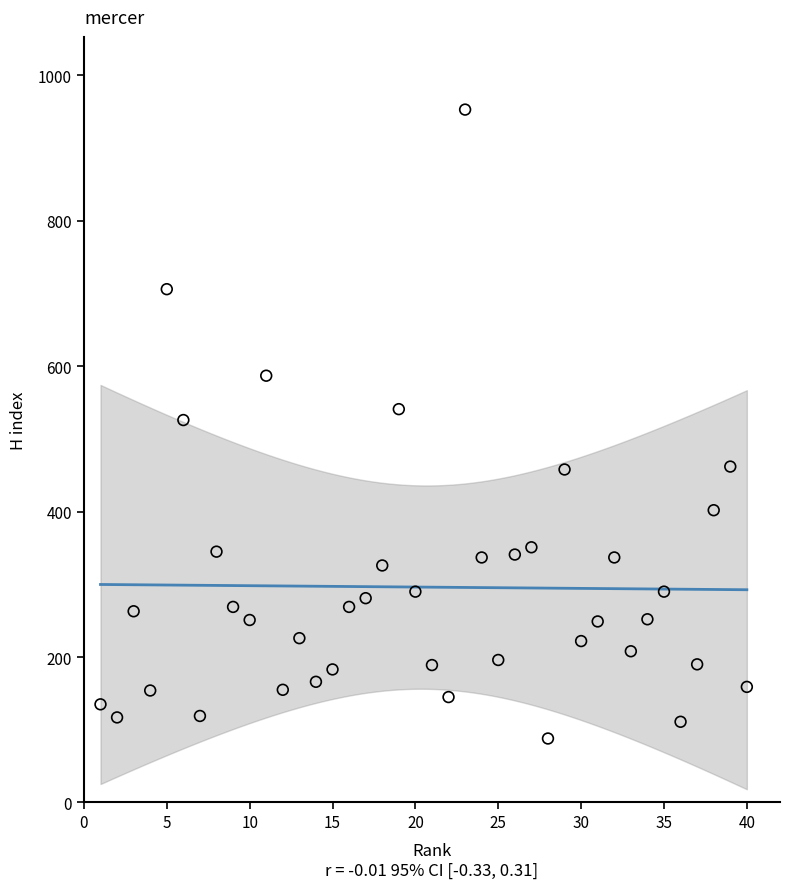

What is the range of X values (max minus min)?

39